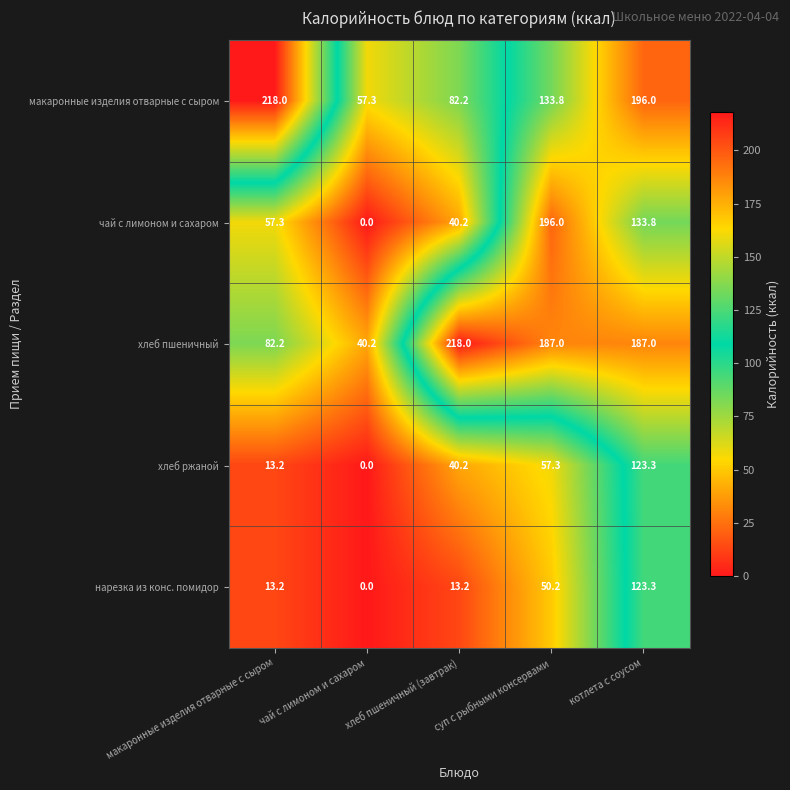

Where does the чай с лимоном и сахаром series first go above 57?

макаронные изделия отварные с сыром